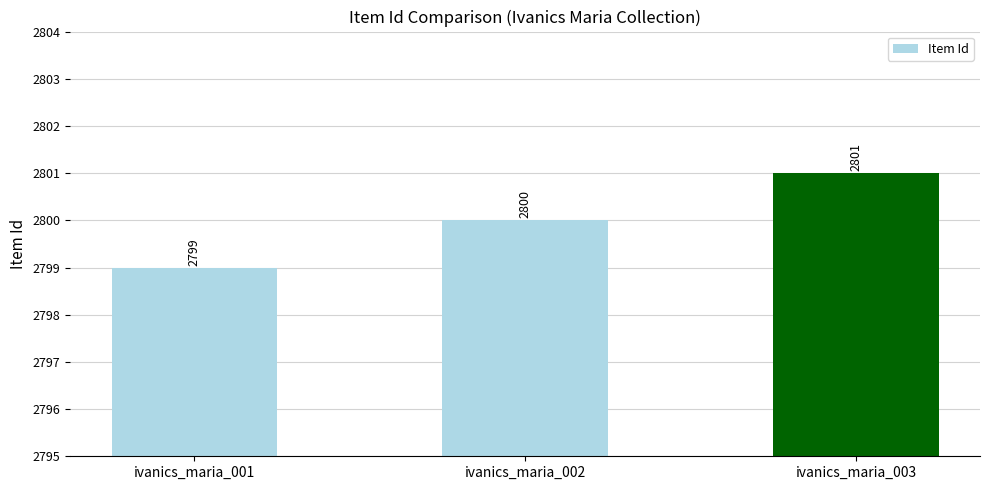

The chart shows a value of 2800 at ivanics_maria_002. True or false?

True